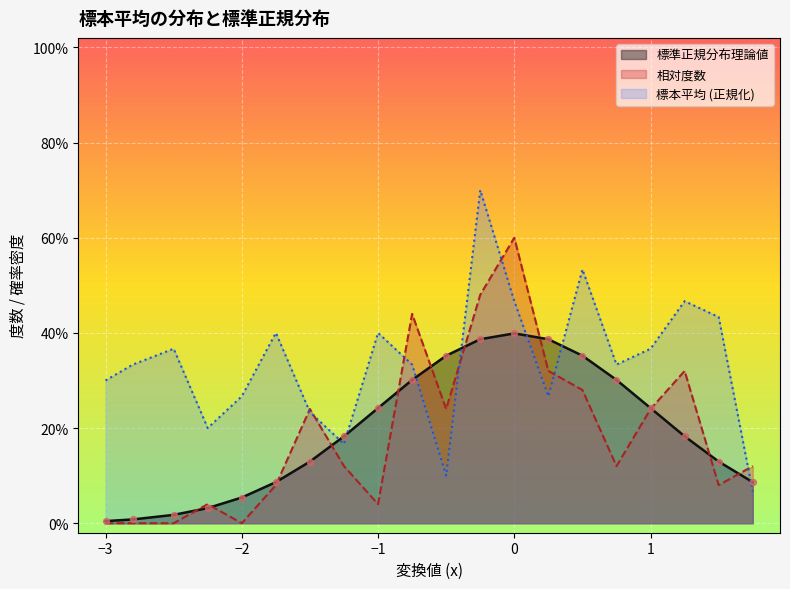

Which series has the widest spread of Y values?

標本平均